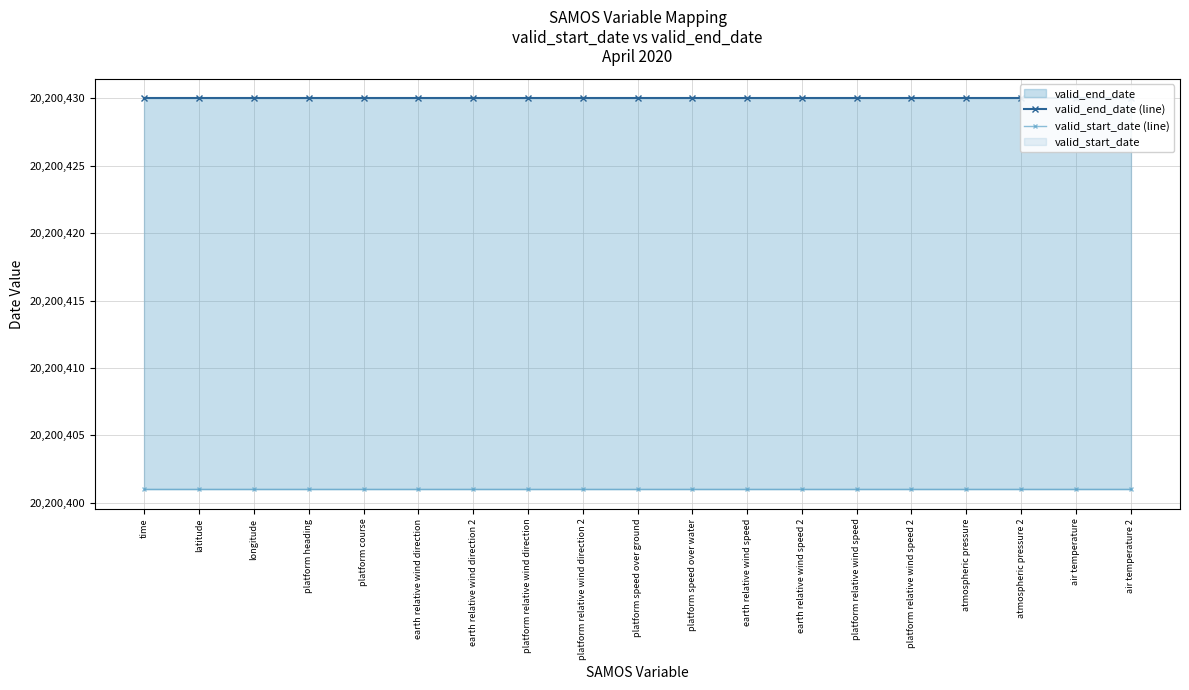

Which series has the largest total across all categories?

valid_end_date (line)